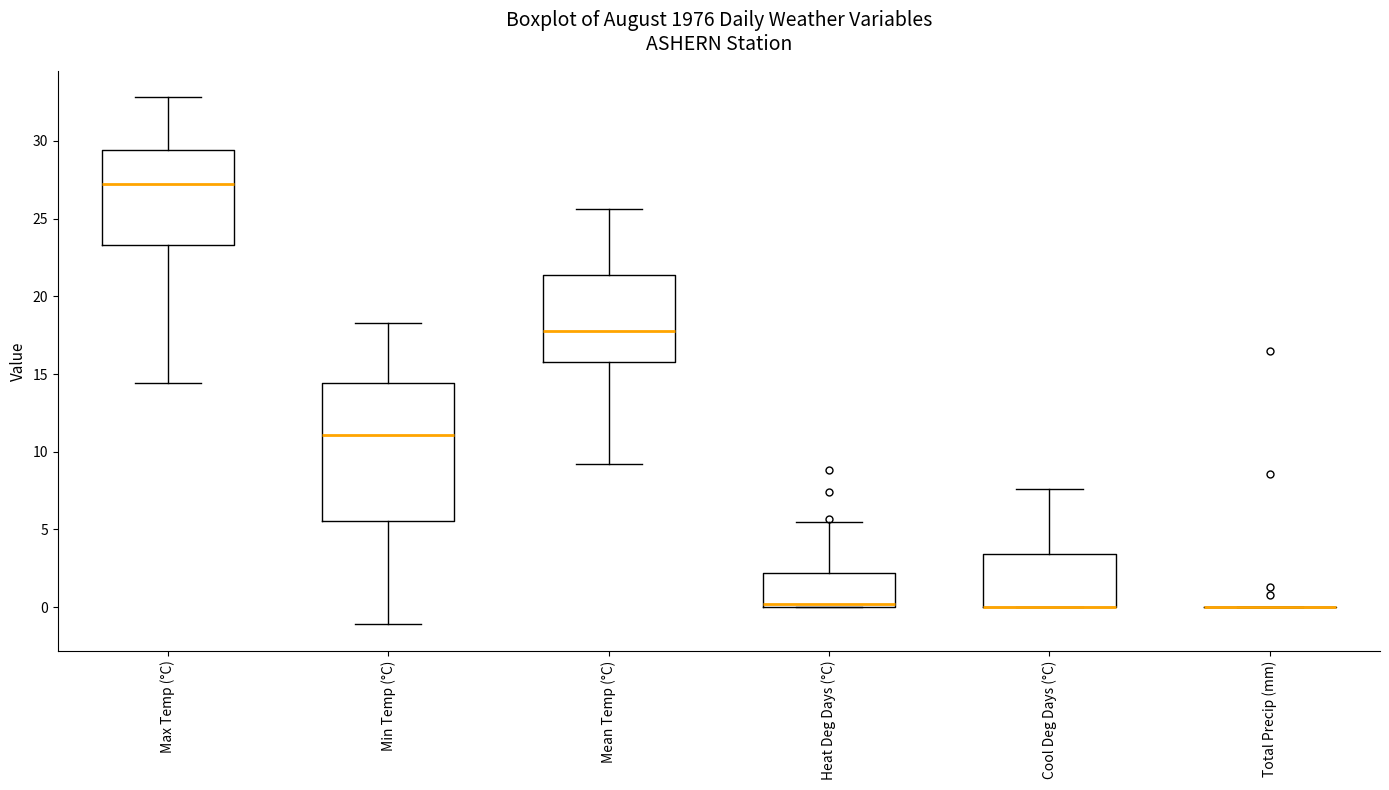

Reading left to right, transcribe this box plot: for each box, give where its median line is, the range the box spans, and where its two whiskers end, as read against the y-axis. The values are not printed on the chart, so give them approximately, as read against the axis.

Max Temp (°C): median 27.0, box 23.5 to 29.5, whiskers 14.5 to 33.0
Min Temp (°C): median 11.0, box 5.5 to 14.5, whiskers -1.0 to 18.5
Mean Temp (°C): median 18.0, box 16.0 to 21.5, whiskers 9.0 to 25.5
Heat Deg Days (°C): median 0.0 (just above the box's lower edge), box 0.0 to 2.0, whiskers 0.0 to 5.5
Cool Deg Days (°C): median 0.0 (drawn on the box's lower edge), box 0.0 to 3.5, whiskers 0.0 to 7.5
Total Precip (mm): box collapsed to a line at 0.0, whiskers 0.0 to 0.0